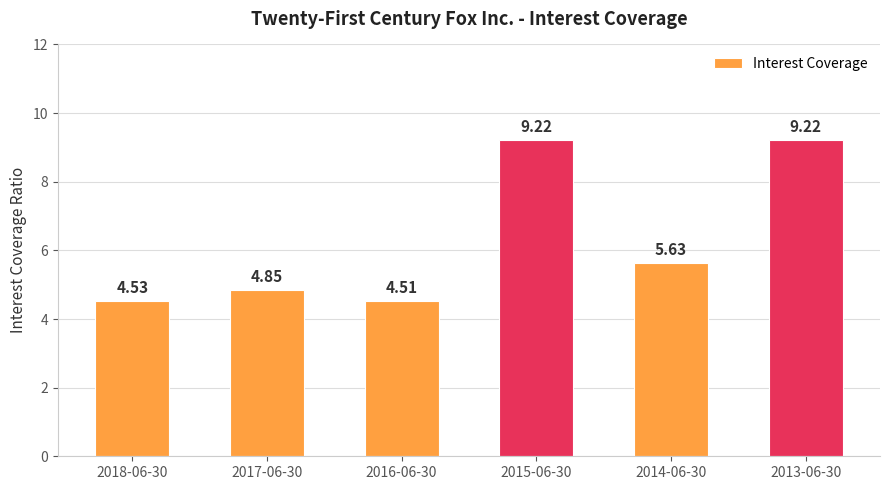

Which has a higher value, 2017-06-30 or 2015-06-30?

2015-06-30